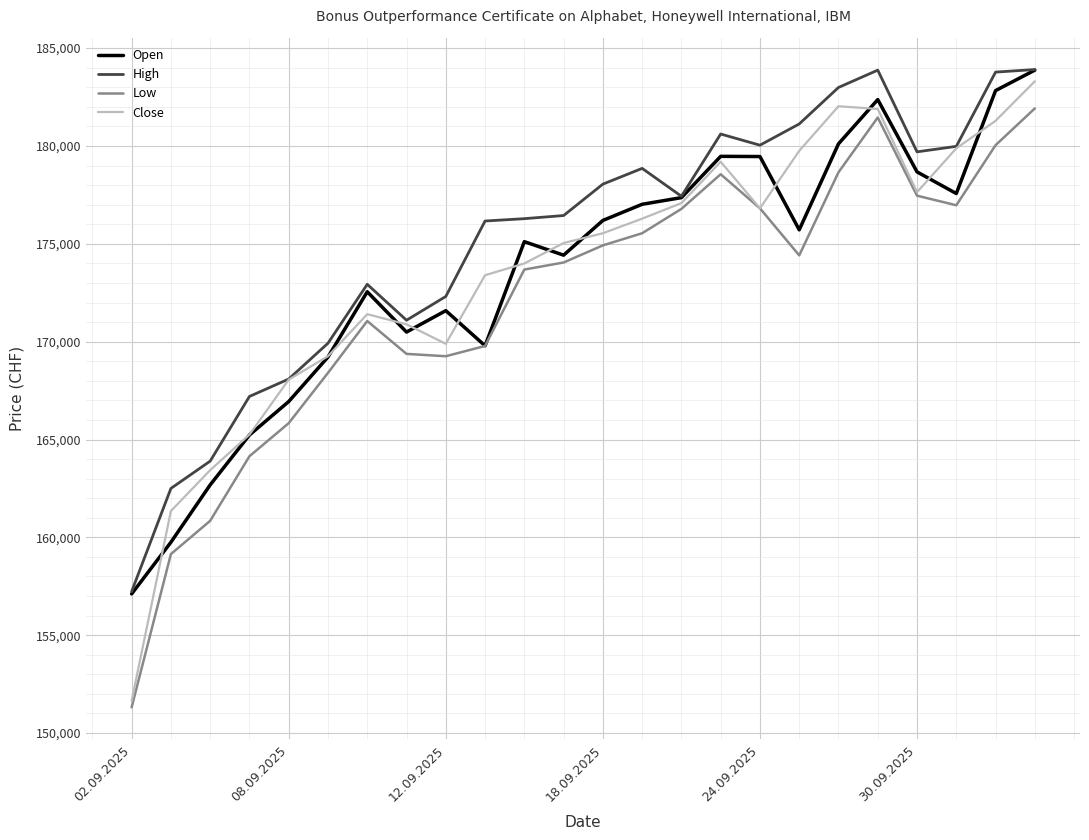

How many interior local peaks does the Close series have?

3